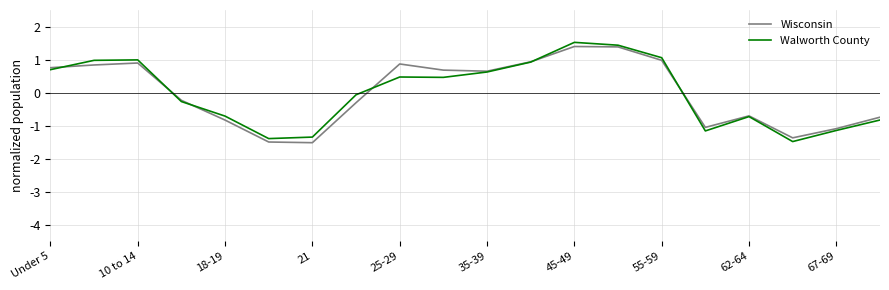

Count the number of data series in this chart.

2